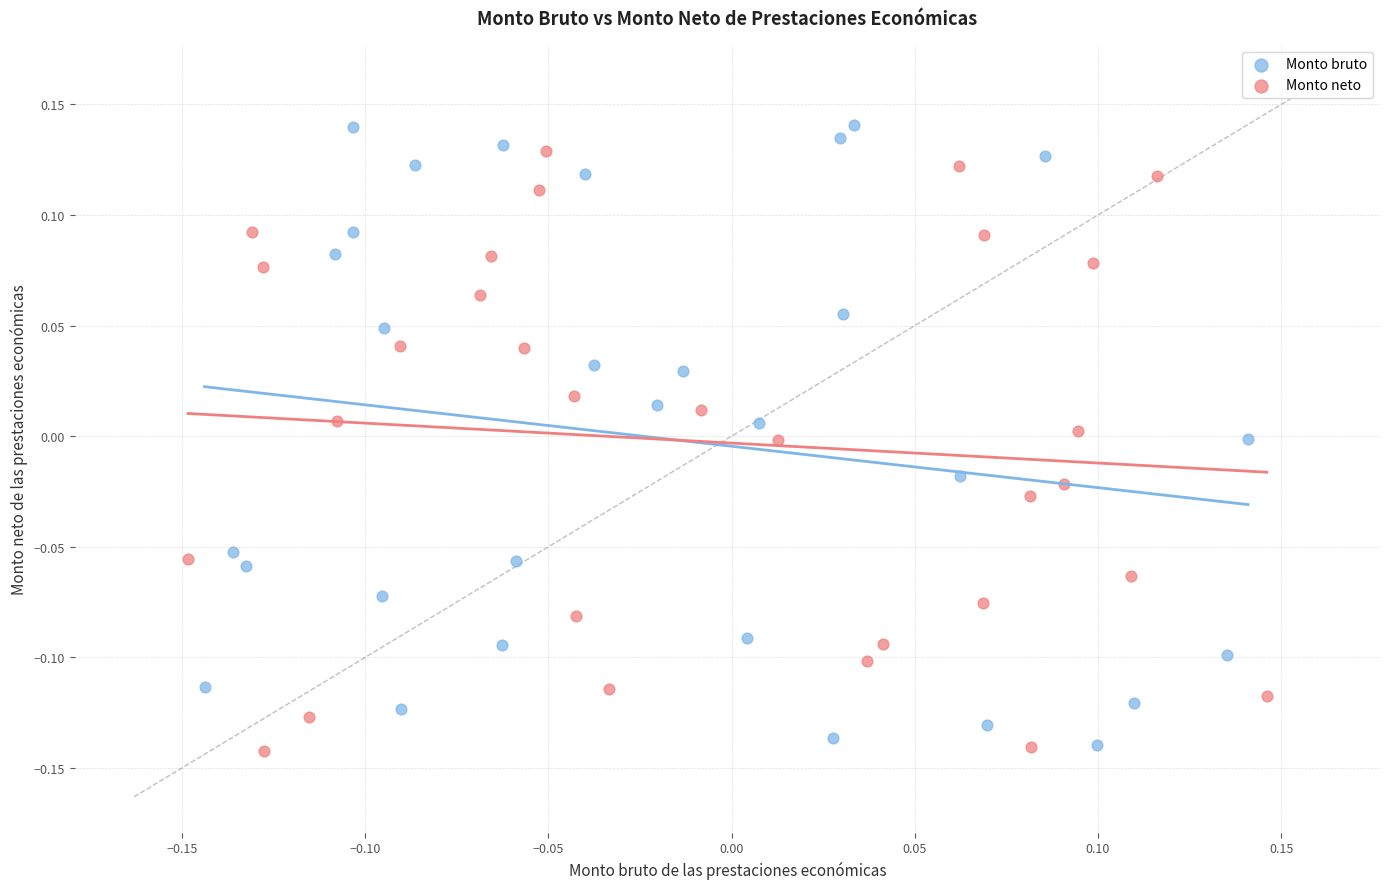

Which series reaches the maximum Y coordinate?

Monto bruto